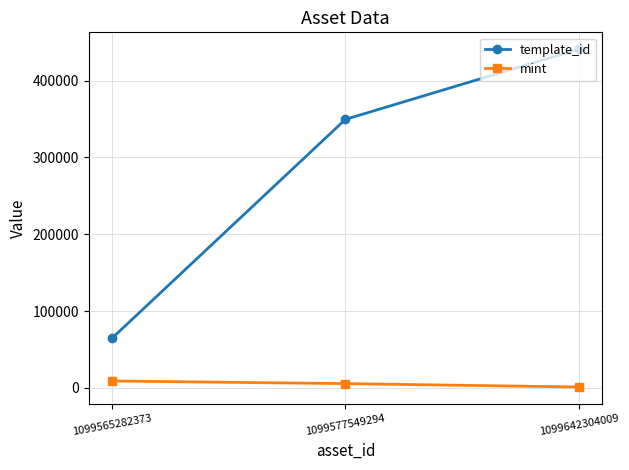

Reading left to right, what are all the values shown in this chart?

template_id: 64660	349523	440886
mint: 8881	5491	1065